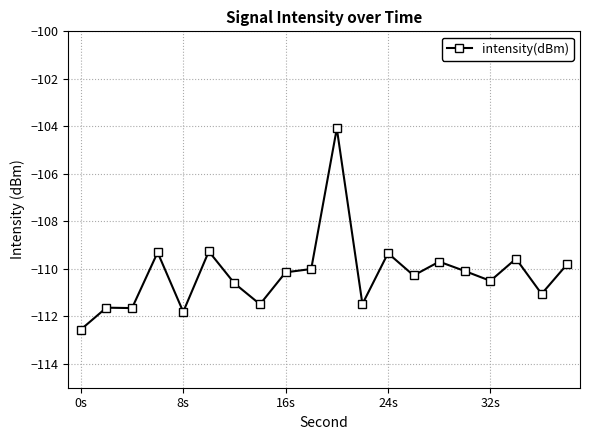

What is the value of the 17th point from the left?

-110.5